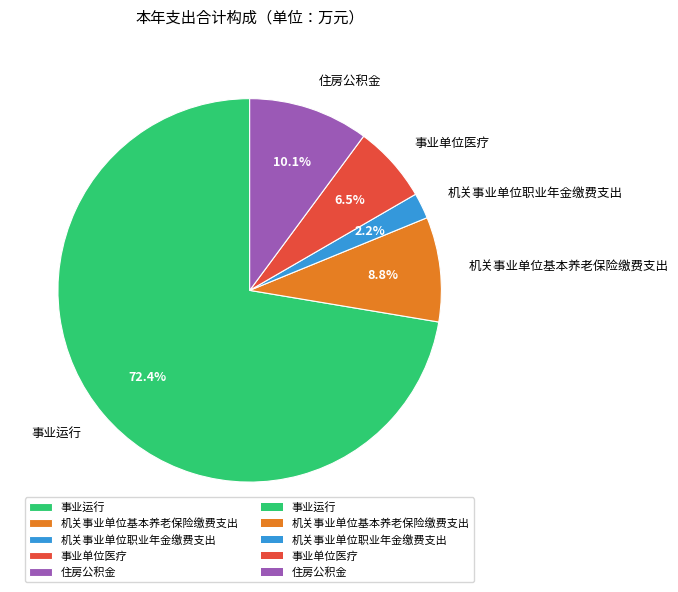

True or false: 住房公积金 accounts for 10% of the total.

True